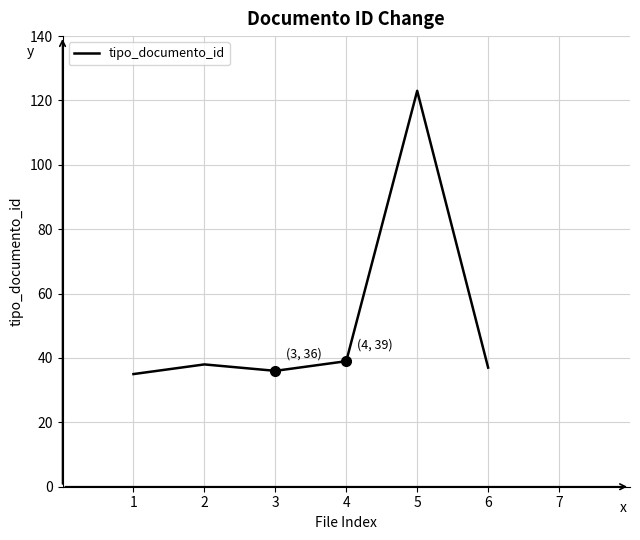

What is the greatest value displayed?

123